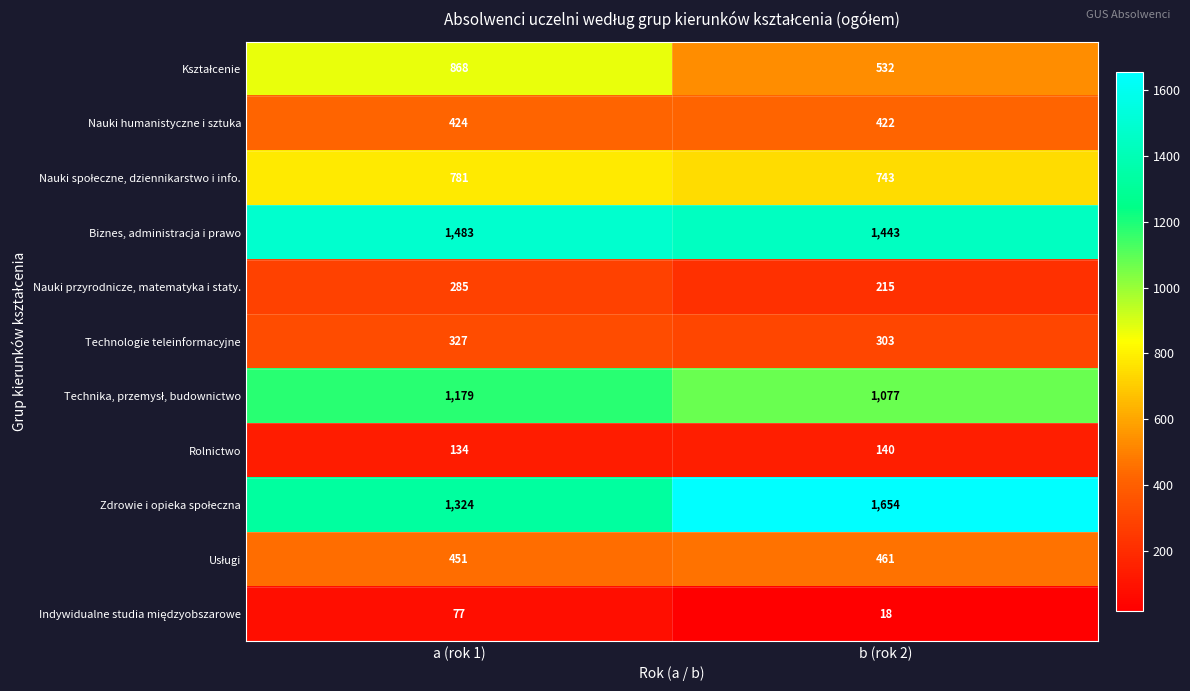

True or false: Rolnictwo has a value of 134 at a (rok 1).

True